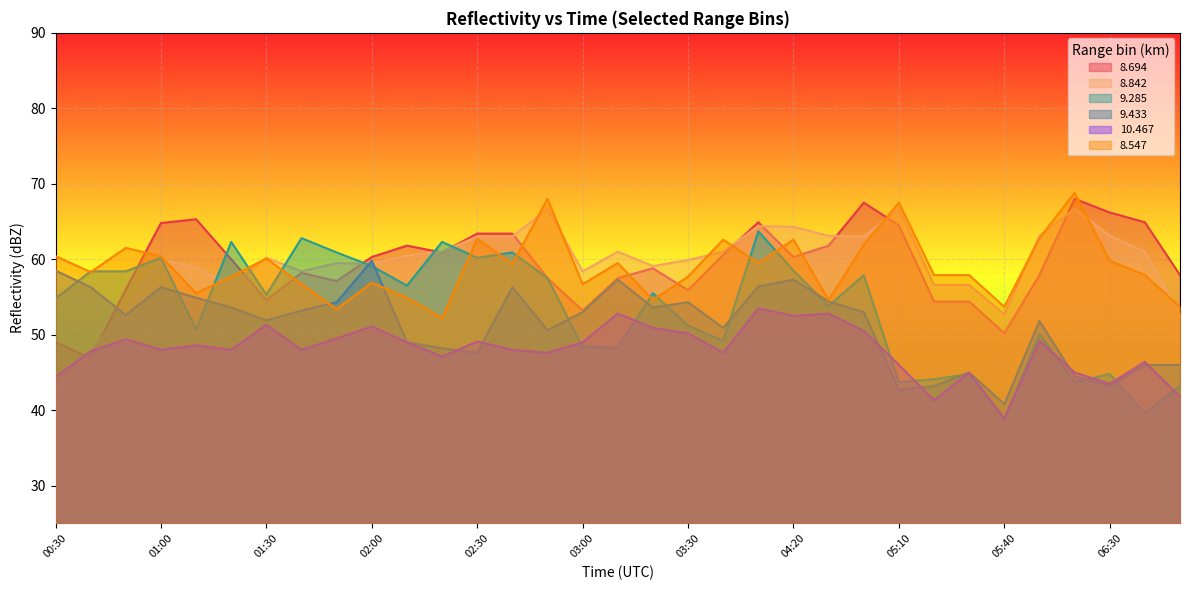

Reading left to right, list all the values displayed in this chart.

  8.694: 00:30=49.0	00:40=46.9	00:50=56.0	01:00=64.8	01:10=65.3	01:20=60.0	01:30=54.6	01:40=58.2	01:50=57.1	02:00=60.3	02:10=61.8	02:20=60.9	02:30=63.4	02:40=63.4	02:50=57.5	03:00=53.2	03:10=57.5	03:20=58.8	03:30=55.9	03:40=60.6	04:10=64.9	04:20=60.3	04:30=61.8	05:00=67.5	05:10=64.5	05:20=54.4	05:30=54.4	05:40=50.2	06:10=57.9	06:20=68.0	06:30=66.2	06:40=64.9	07:00=57.9
  8.842: 00:30=42.6	00:40=47.8	00:50=53.4	01:00=59.9	01:10=59.0	01:20=56.5	01:30=60.2	01:40=58.4	01:50=59.5	02:00=59.4	02:10=60.5	02:20=61.0	02:30=63.0	02:40=63.0	02:50=66.7	03:00=58.4	03:10=61.0	03:20=59.1	03:30=59.9	03:40=61.0	04:10=64.4	04:20=64.3	04:30=63.1	05:00=63.0	05:10=66.7	05:20=56.6	05:30=56.6	05:40=52.7	06:10=63.1	06:20=66.7	06:30=63.1	06:40=61.0	07:00=52.7
  9.285: 00:30=54.8	00:40=58.4	00:50=58.4	01:00=60.2	01:10=50.7	01:20=62.3	01:30=55.3	01:40=62.8	01:50=60.9	02:00=59.1	02:10=56.5	02:20=62.3	02:30=60.2	02:40=60.9	02:50=57.5	03:00=48.4	03:10=48.3	03:20=55.5	03:30=51.2	03:40=49.2	04:10=63.7	04:20=58.5	04:30=53.8	05:00=57.9	05:10=43.7	05:20=44.1	05:30=44.8	05:40=38.8	06:10=50.1	06:20=43.7	06:30=44.8	06:40=39.6	07:00=43.2
  9.433: 00:30=58.5	00:40=56.3	00:50=52.6	01:00=56.3	01:10=54.9	01:20=53.6	01:30=51.9	01:40=53.2	01:50=54.3	02:00=59.8	02:10=49.0	02:20=48.2	02:30=47.6	02:40=56.3	02:50=50.6	03:00=53.0	03:10=57.3	03:20=53.6	03:30=54.3	03:40=50.9	04:10=56.4	04:20=57.3	04:30=54.4	05:00=53.0	05:10=42.7	05:20=43.2	05:30=45.0	05:40=40.8	06:10=51.8	06:20=44.5	06:30=43.2	06:40=46.0	07:00=46.0
 10.467: 00:30=44.4	00:40=47.8	00:50=49.4	01:00=48.0	01:10=48.6	01:20=48.0	01:30=51.3	01:40=48.0	01:50=49.5	02:00=51.1	02:10=49.0	02:20=47.1	02:30=49.1	02:40=48.0	02:50=47.6	03:00=49.0	03:10=52.8	03:20=50.9	03:30=50.2	03:40=47.6	04:10=53.5	04:20=52.5	04:30=52.8	05:00=50.5	05:10=46.0	05:20=41.3	05:30=45.0	05:40=38.9	06:10=49.2	06:20=45.0	06:30=43.5	06:40=46.4	07:00=41.8
  8.547: 00:30=60.4	00:40=58.3	00:50=61.5	01:00=60.4	01:10=55.5	01:20=57.7	01:30=60.1	01:40=56.7	01:50=53.4	02:00=56.9	02:10=54.9	02:20=52.2	02:30=62.7	02:40=59.4	02:50=68.0	03:00=56.7	03:10=59.5	03:20=54.6	03:30=57.7	03:40=62.6	04:10=59.5	04:20=62.6	04:30=54.6	05:00=61.9	05:10=67.5	05:20=57.9	05:30=57.9	05:40=53.7	06:10=62.8	06:20=68.8	06:30=59.8	06:40=57.9	07:00=53.7